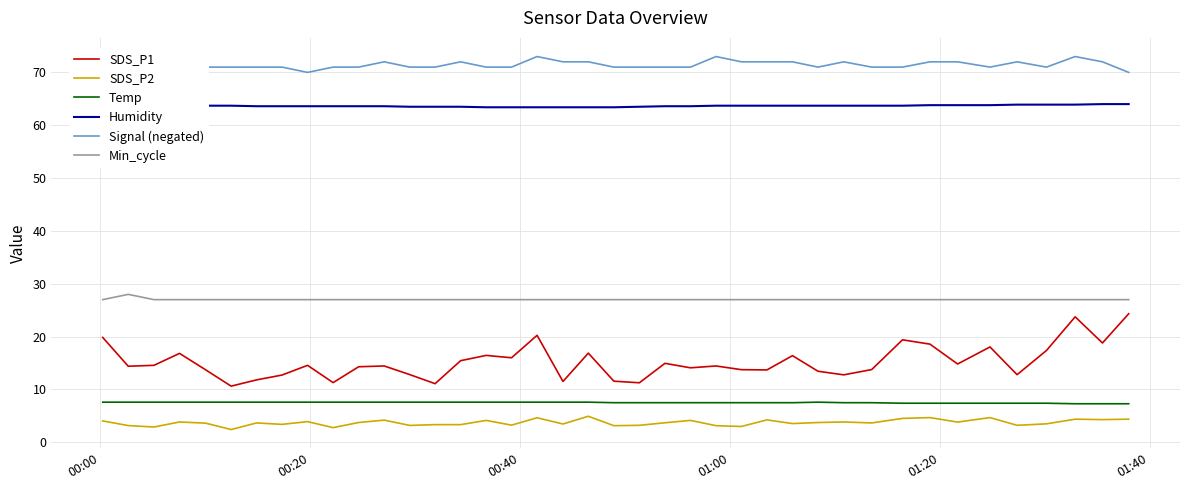

Which series has the largest range (max minus min)?

SDS_P1